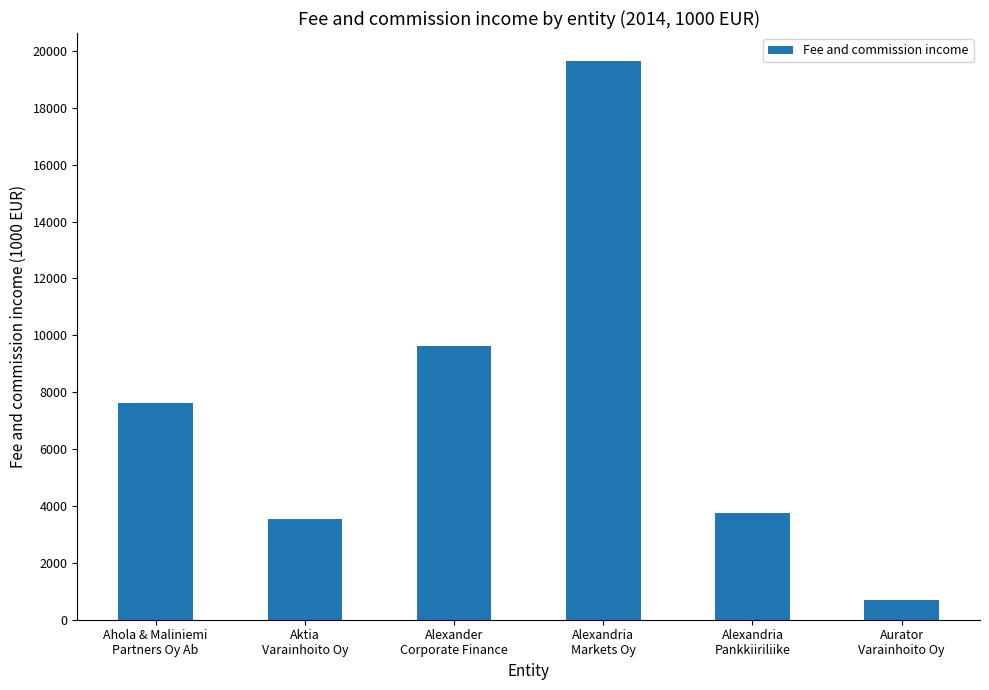

At which label does the data first exceed 7613?

Ahola & Maliniemi
Partners Oy Ab